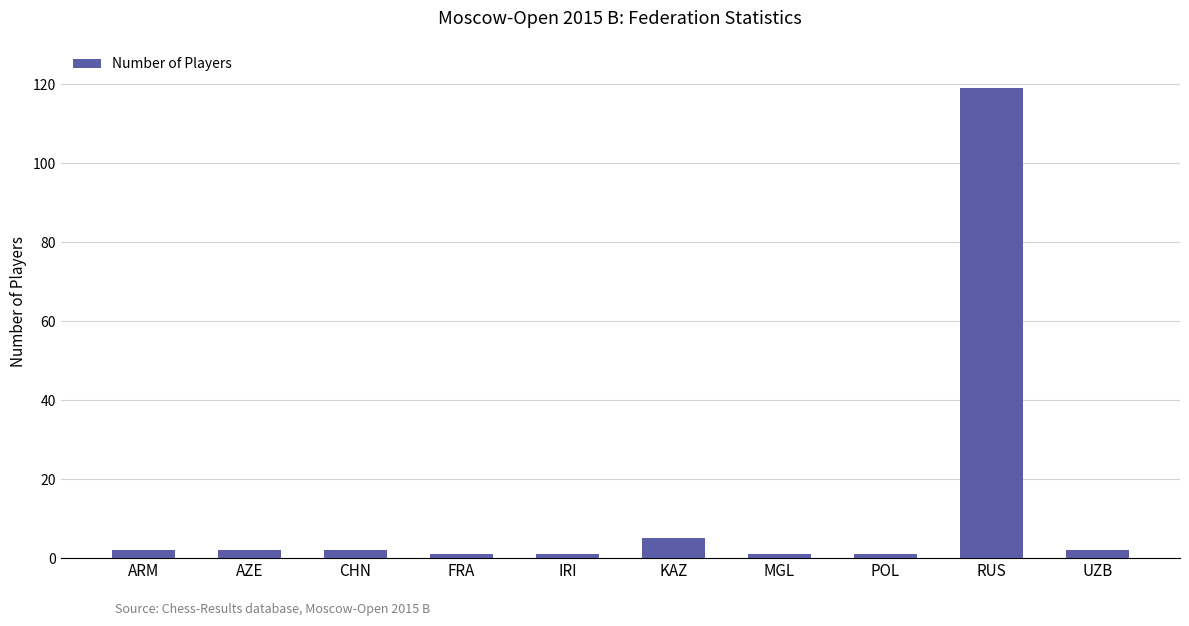

Where is the data nearest to the value 60?

KAZ